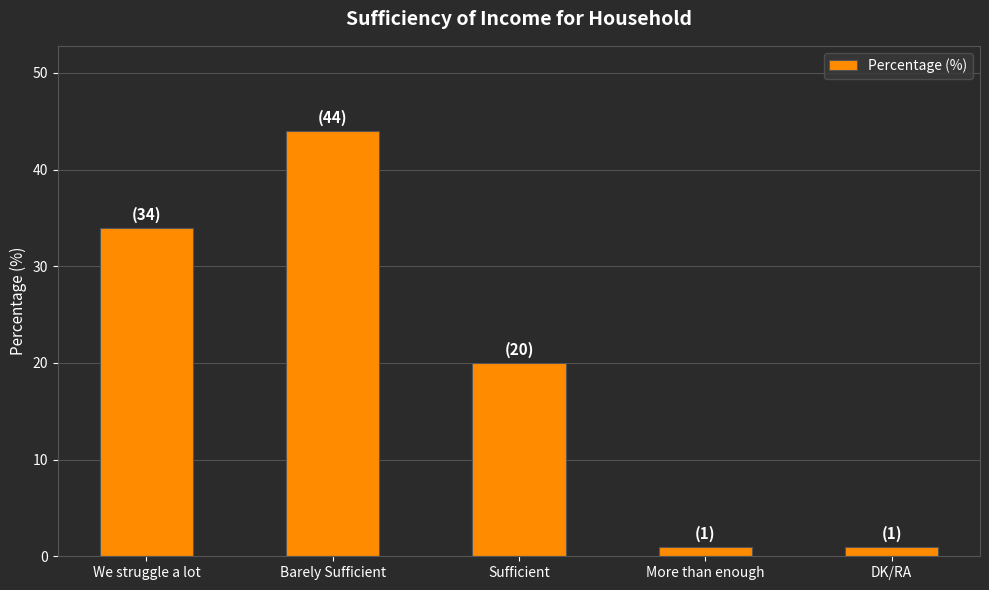

What is the change in value from Barely Sufficient to Sufficient?

-24